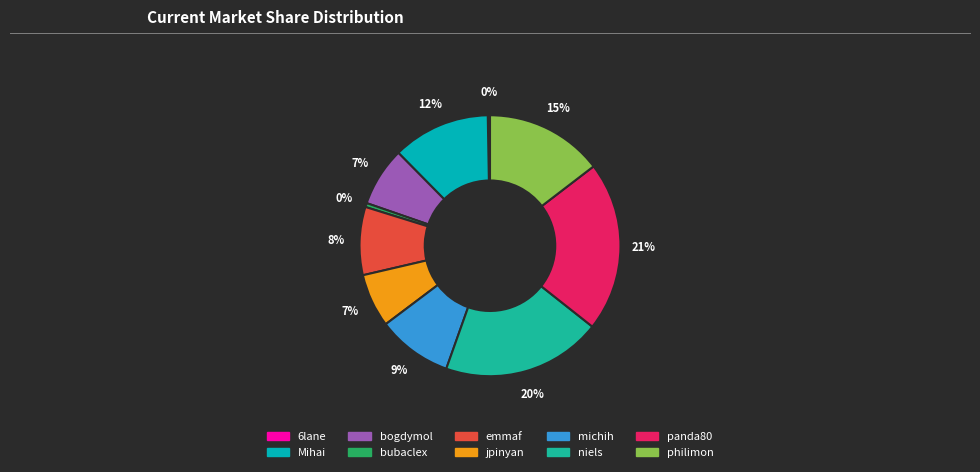

To the nearest percent, what is the combined percentage of Mihai and michih?

21%